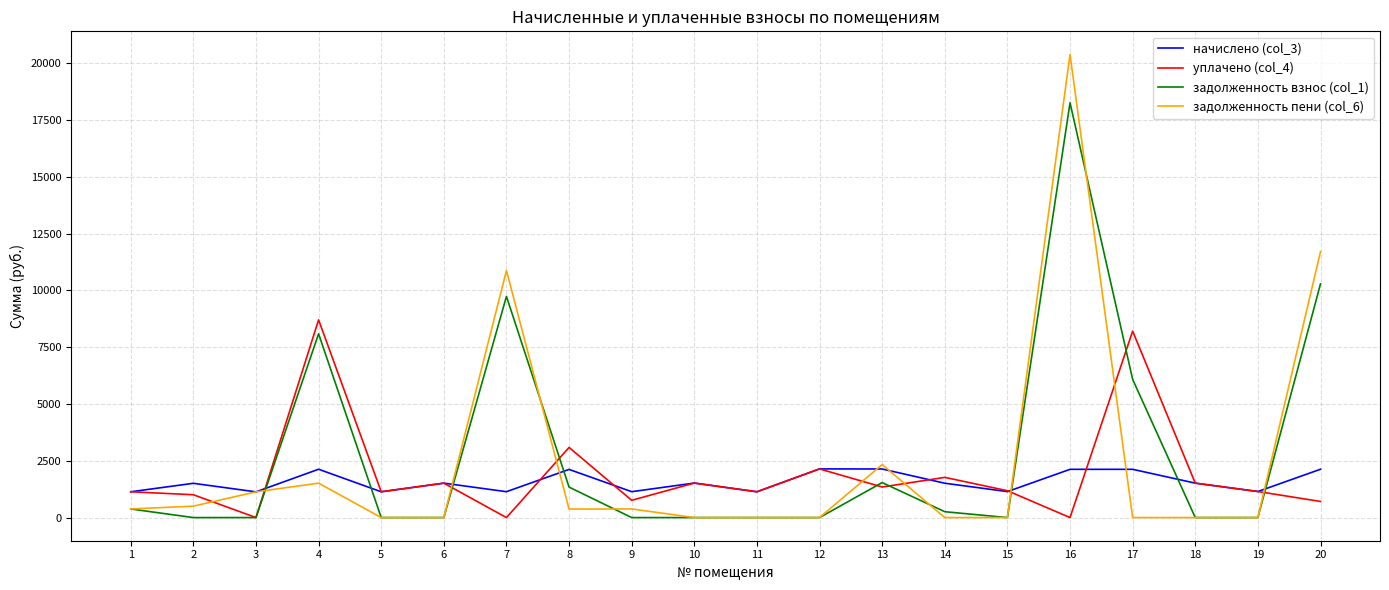

At which category does уплачено (col_4) reach its first local valley?

3